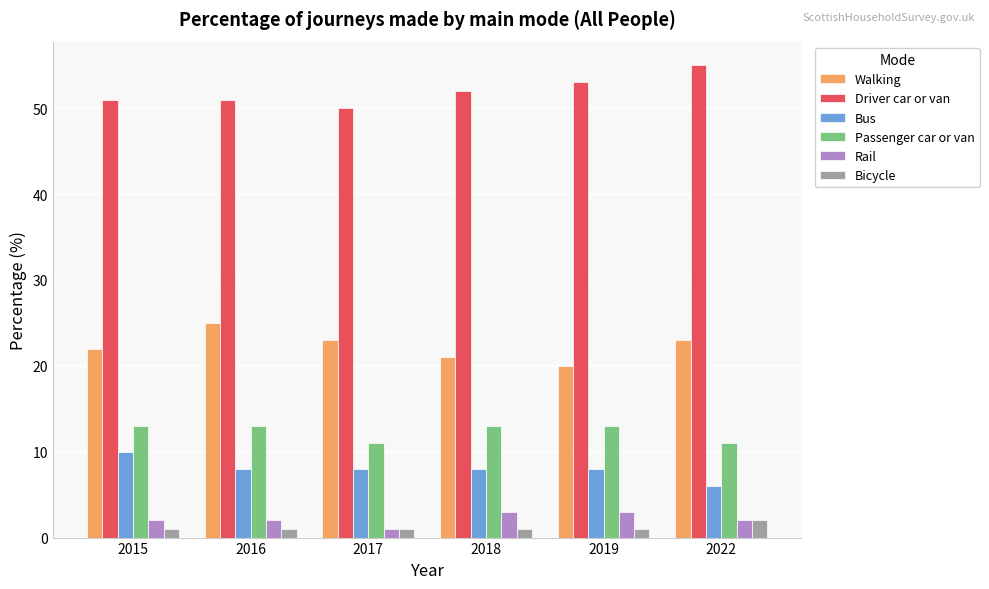

Reading right to left, extract all data points from this chart.

Walking: 23	20	21	23	25	22
Driver car or van: 55	53	52	50	51	51
Bus: 6	8	8	8	8	10
Passenger car or van: 11	13	13	11	13	13
Rail: 2	3	3	1	2	2
Bicycle: 2	1	1	1	1	1